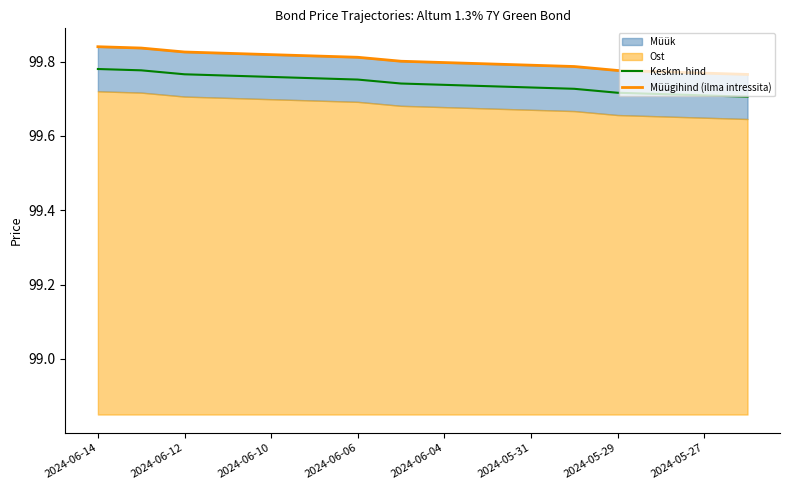

The value of Keskm. hind at 9 is 42.6. True or false?

False